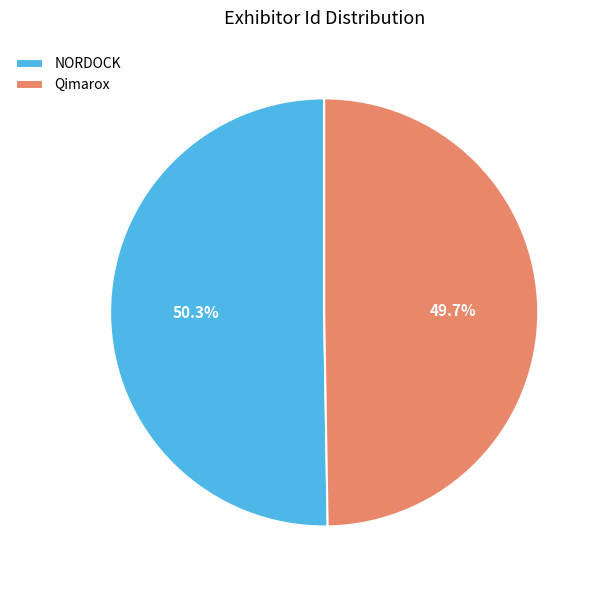

Is the sum of NORDOCK and Qimarox greater than half?

Yes